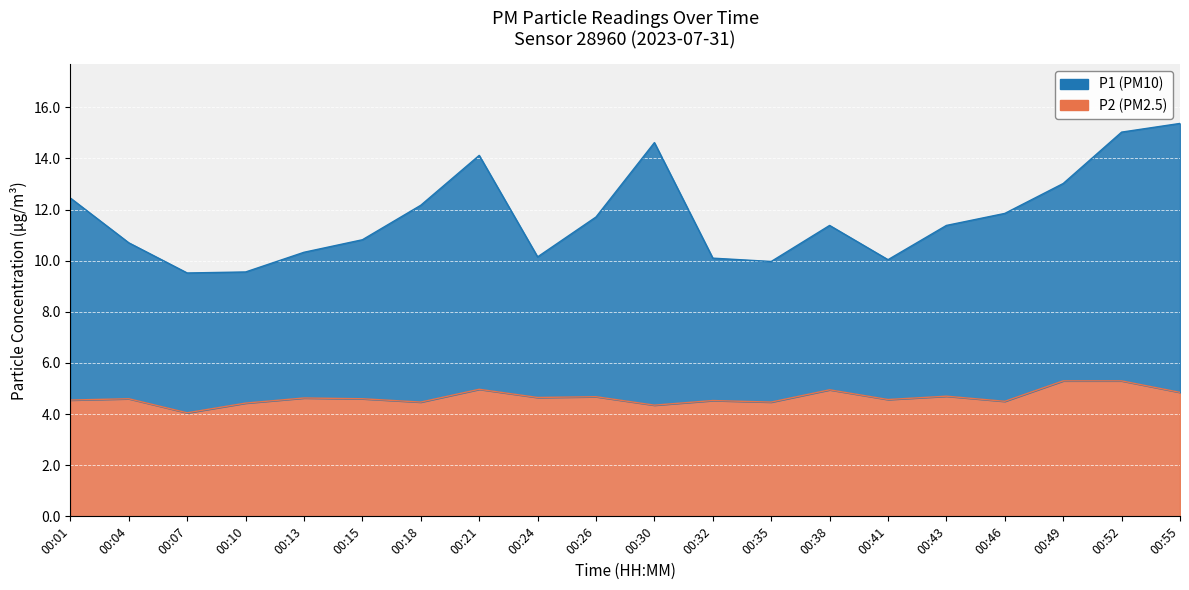

What is the value of the P1 point at the 2nd from the left?

10.7